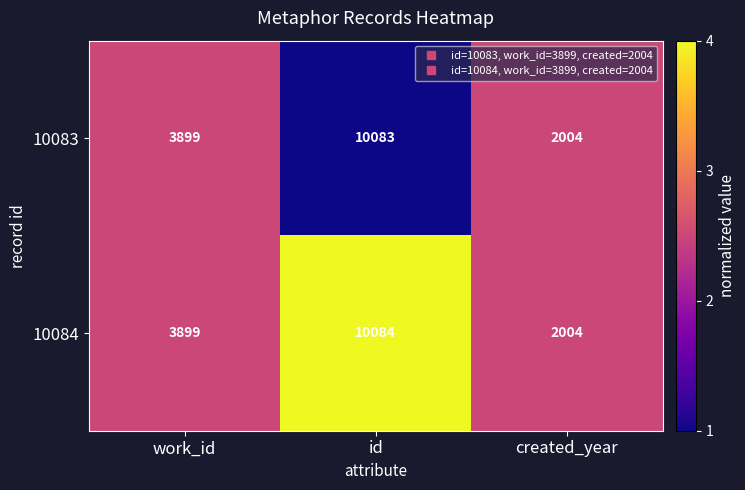

How many data points does each series have?

3